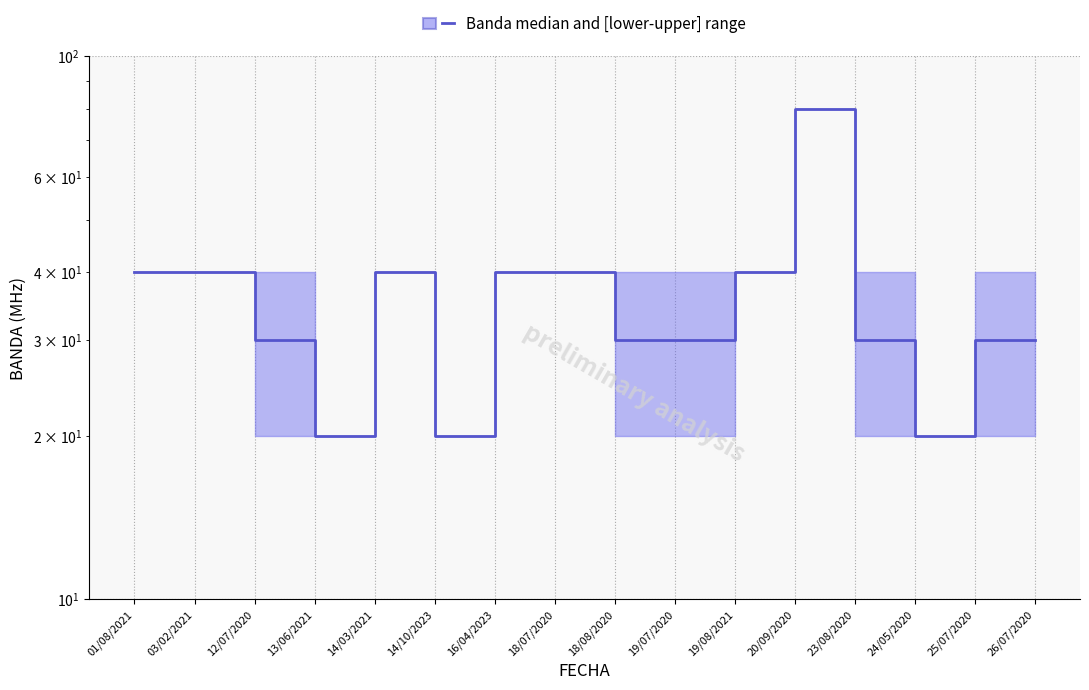

Count the values in the range 30 to 40.

12